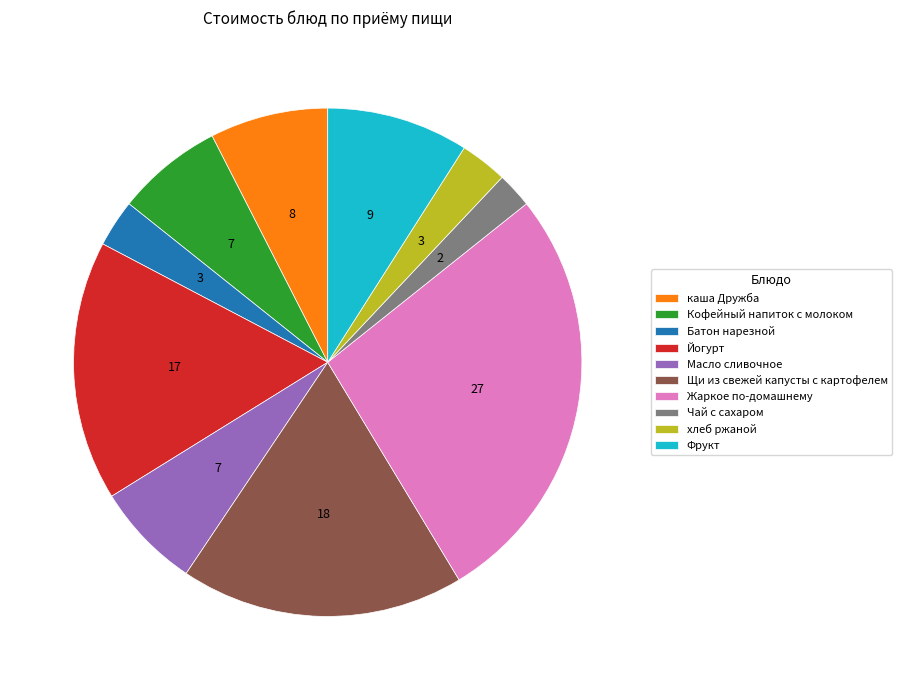

How many segments does this pie chart have?

10